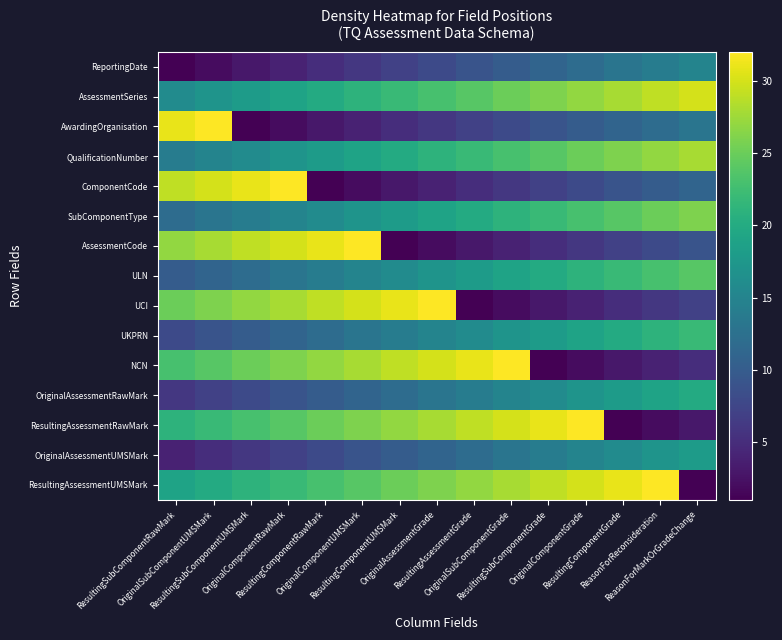

What is the total value across all series at OriginalComponentGrade?

251